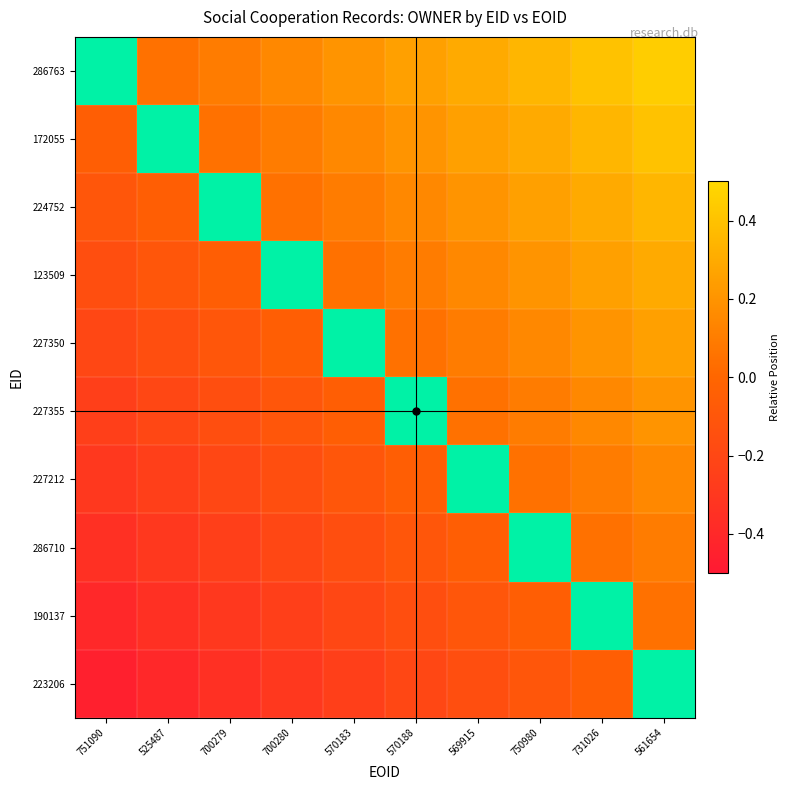

Reading left to right, list all the values displayed in this chart.

286763: 751090=0.0	525487=0.1	700279=0.1	700280=0.1	570183=0.2	570188=0.2	569915=0.3	750980=0.3	731026=0.4	561654=0.5
172055: 751090=-0.1	525487=0.0	700279=0.1	700280=0.1	570183=0.1	570188=0.2	569915=0.2	750980=0.3	731026=0.3	561654=0.4
224752: 751090=-0.1	525487=-0.1	700279=0.0	700280=0.1	570183=0.1	570188=0.1	569915=0.2	750980=0.2	731026=0.3	561654=0.3
123509: 751090=-0.1	525487=-0.1	700279=-0.1	700280=0.0	570183=0.1	570188=0.1	569915=0.1	750980=0.2	731026=0.2	561654=0.3
227350: 751090=-0.2	525487=-0.1	700279=-0.1	700280=-0.1	570183=0.0	570188=0.1	569915=0.1	750980=0.1	731026=0.2	561654=0.2
227355: 751090=-0.2	525487=-0.2	700279=-0.1	700280=-0.1	570183=-0.1	570188=0.0	569915=0.1	750980=0.1	731026=0.1	561654=0.2
227212: 751090=-0.3	525487=-0.2	700279=-0.2	700280=-0.1	570183=-0.1	570188=-0.1	569915=0.0	750980=0.1	731026=0.1	561654=0.1
286710: 751090=-0.3	525487=-0.3	700279=-0.2	700280=-0.2	570183=-0.1	570188=-0.1	569915=-0.1	750980=0.0	731026=0.1	561654=0.1
190137: 751090=-0.4	525487=-0.3	700279=-0.3	700280=-0.2	570183=-0.2	570188=-0.1	569915=-0.1	750980=-0.1	731026=0.0	561654=0.1
223206: 751090=-0.5	525487=-0.4	700279=-0.3	700280=-0.3	570183=-0.2	570188=-0.2	569915=-0.1	750980=-0.1	731026=-0.1	561654=0.0